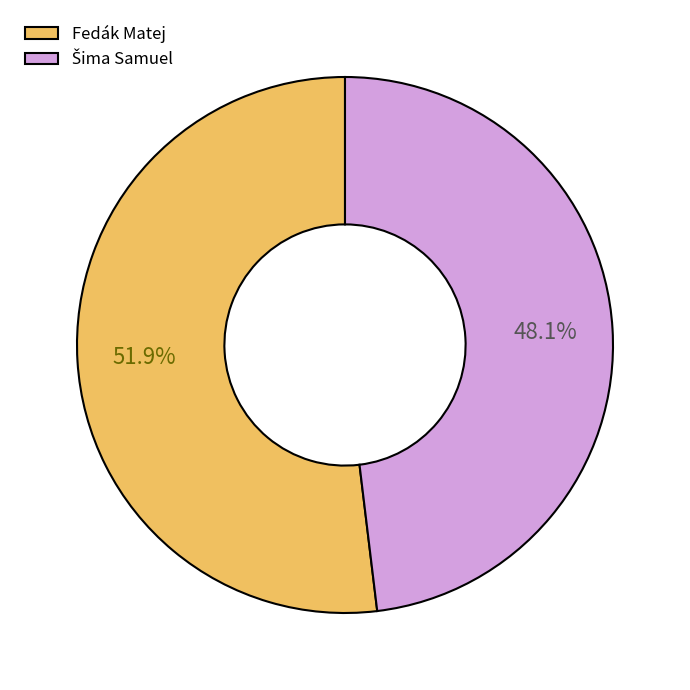

Does Fedák Matej represent more than half of the total?

Yes